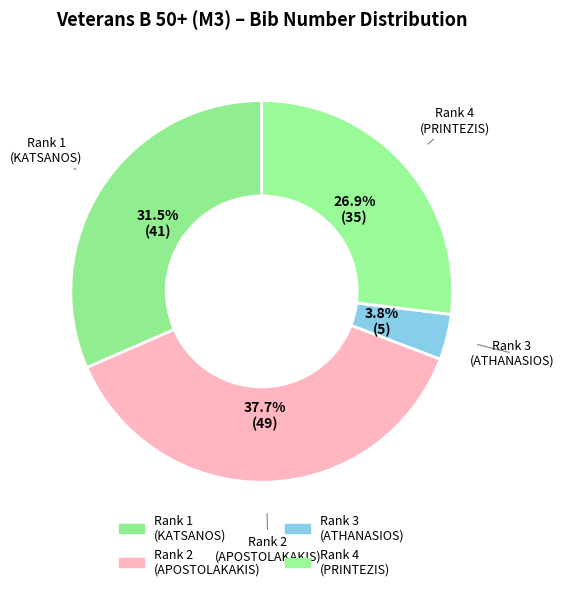

Is the sum of Rank 2 (APOSTOLAKAKIS) and Rank 4 (PRINTEZIS) greater than half?

Yes